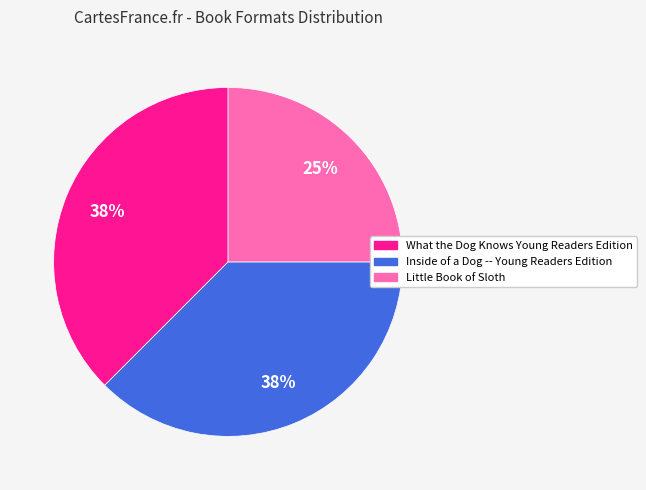

Is there a majority slice in this chart?

No